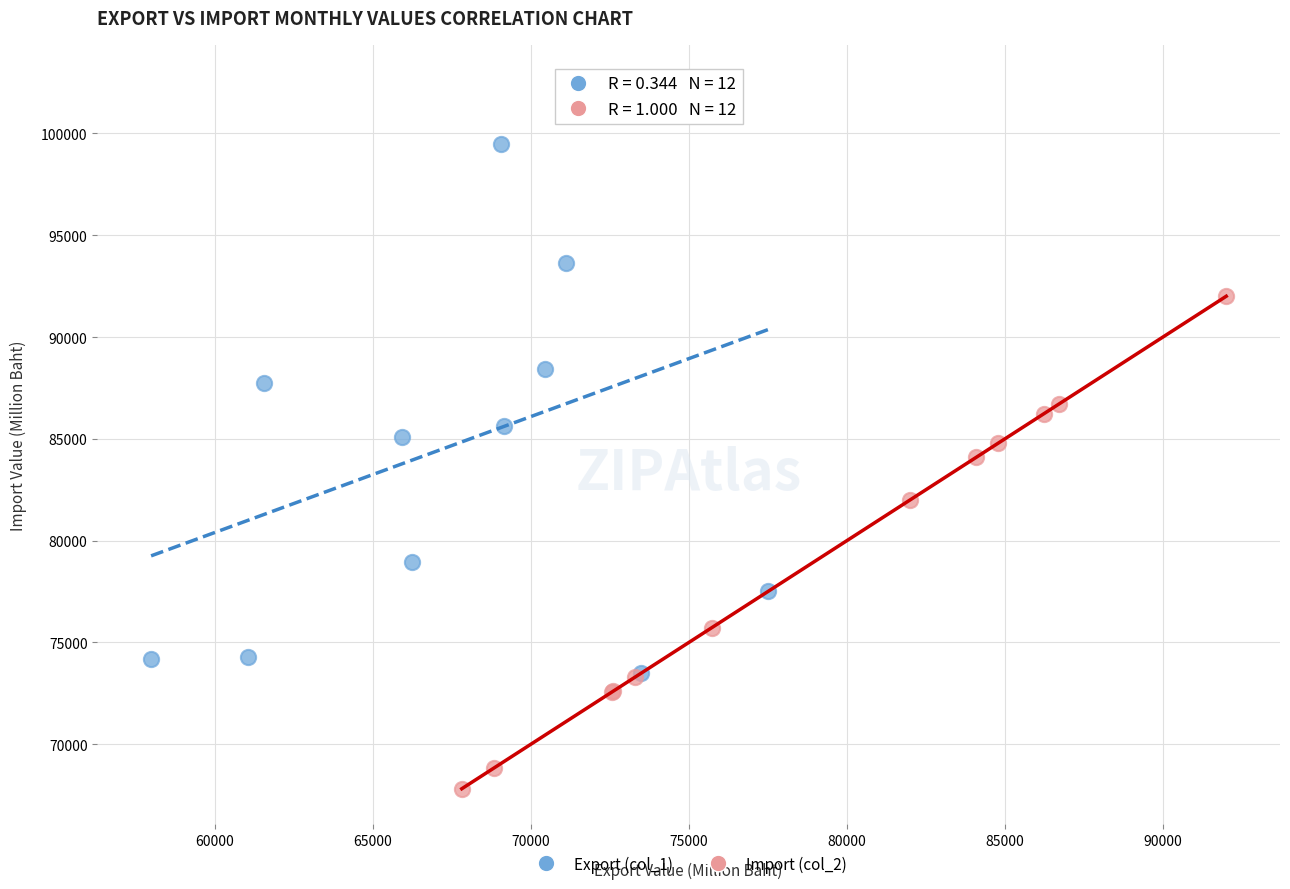

Which series contains the highest Y value?

Export (col_1)